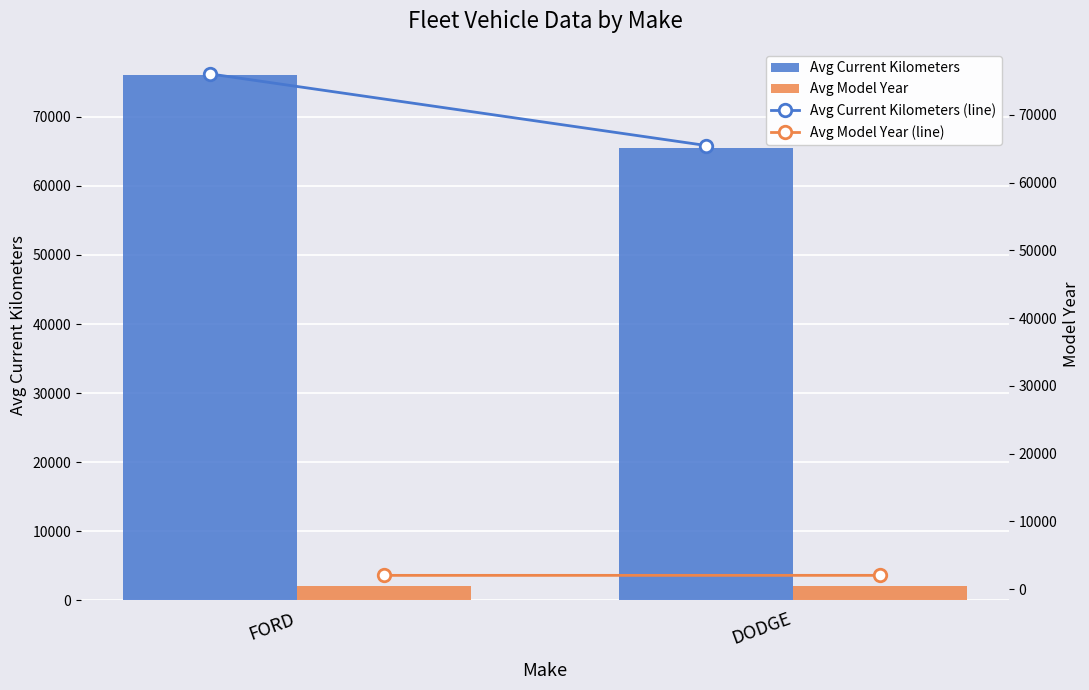

What is the difference between the Avg Current Kilometers values at DODGE and FORD?

10571